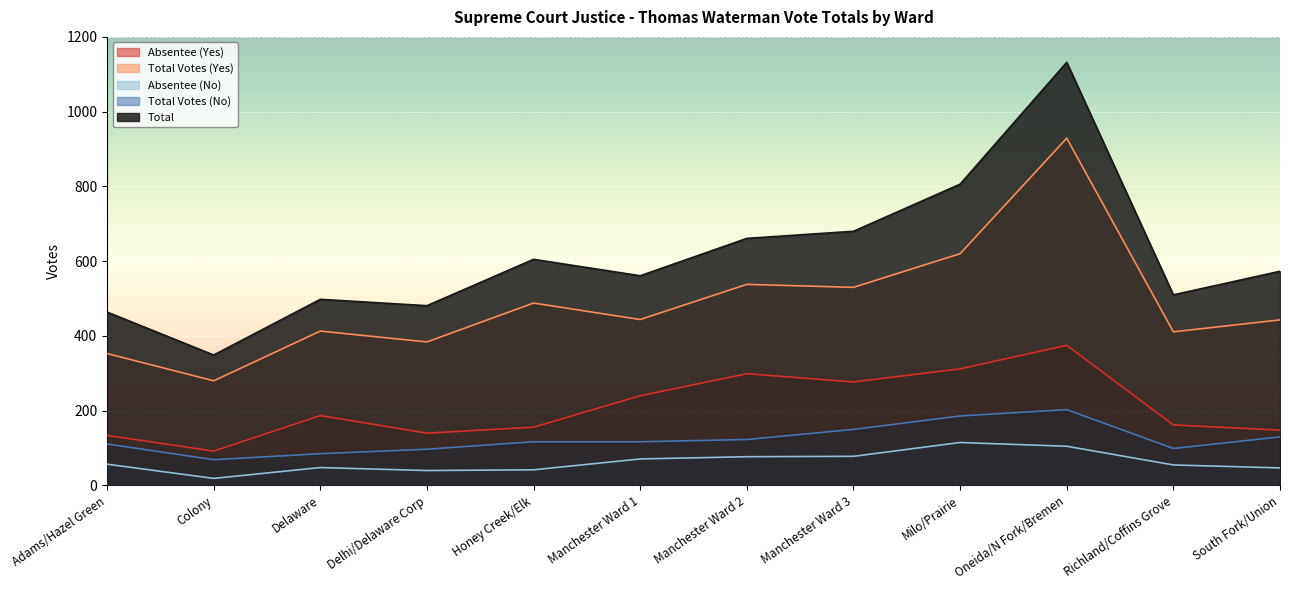

Reading right to left, transcribe all the data shown in this chart.

Absentee (Yes): South Fork/Union=148	Richland/Coffins Grove=162	Oneida/N Fork/Bremen=375	Milo/Prairie=312	Manchester Ward 3=277	Manchester Ward 2=299	Manchester Ward 1=240	Honey Creek/Elk=156	Delhi/Delaware Corp=140	Delaware=187	Colony=92	Adams/Hazel Green=134
Total Votes (Yes): South Fork/Union=443	Richland/Coffins Grove=411	Oneida/N Fork/Bremen=929	Milo/Prairie=620	Manchester Ward 3=530	Manchester Ward 2=538	Manchester Ward 1=444	Honey Creek/Elk=488	Delhi/Delaware Corp=384	Delaware=413	Colony=280	Adams/Hazel Green=353
Absentee (No): South Fork/Union=47	Richland/Coffins Grove=55	Oneida/N Fork/Bremen=105	Milo/Prairie=115	Manchester Ward 3=78	Manchester Ward 2=77	Manchester Ward 1=71	Honey Creek/Elk=42	Delhi/Delaware Corp=40	Delaware=48	Colony=19	Adams/Hazel Green=57
Total Votes (No): South Fork/Union=130	Richland/Coffins Grove=99	Oneida/N Fork/Bremen=203	Milo/Prairie=186	Manchester Ward 3=150	Manchester Ward 2=123	Manchester Ward 1=117	Honey Creek/Elk=117	Delhi/Delaware Corp=97	Delaware=85	Colony=69	Adams/Hazel Green=111
Total: South Fork/Union=573	Richland/Coffins Grove=510	Oneida/N Fork/Bremen=1132	Milo/Prairie=806	Manchester Ward 3=680	Manchester Ward 2=661	Manchester Ward 1=561	Honey Creek/Elk=605	Delhi/Delaware Corp=481	Delaware=498	Colony=349	Adams/Hazel Green=464